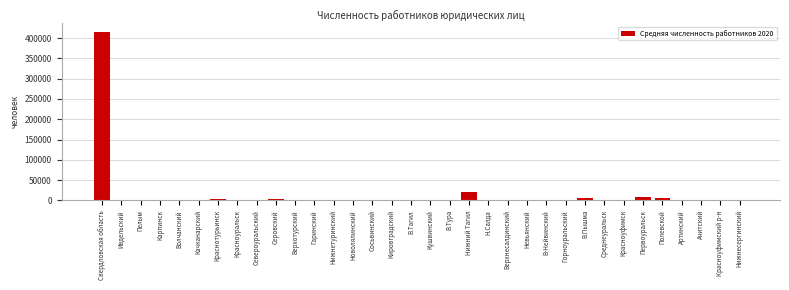

Which category has the highest value across all series?

Свердловская область